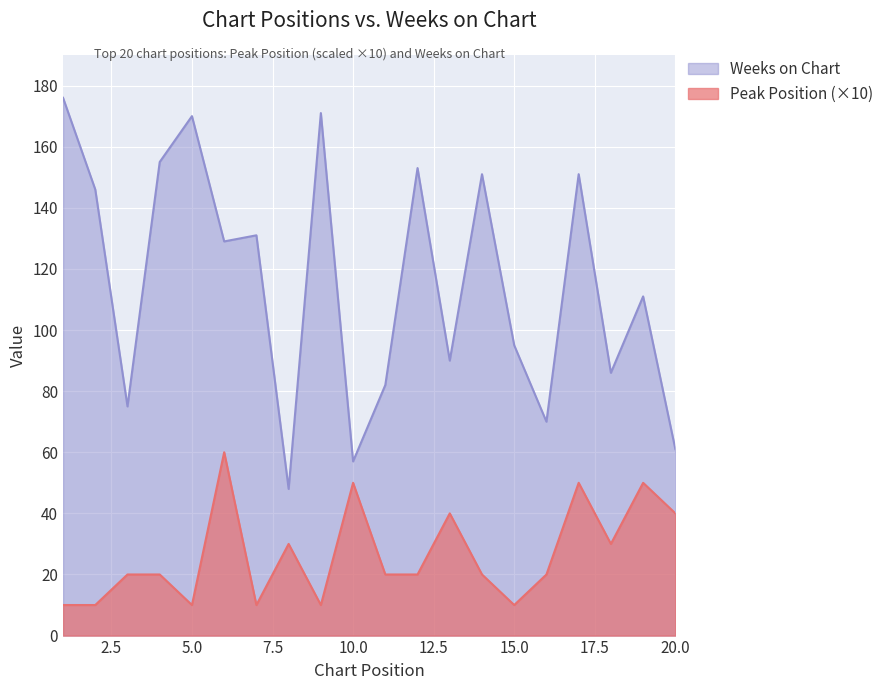

The value of Weeks on Chart at 1 is 176. True or false?

True